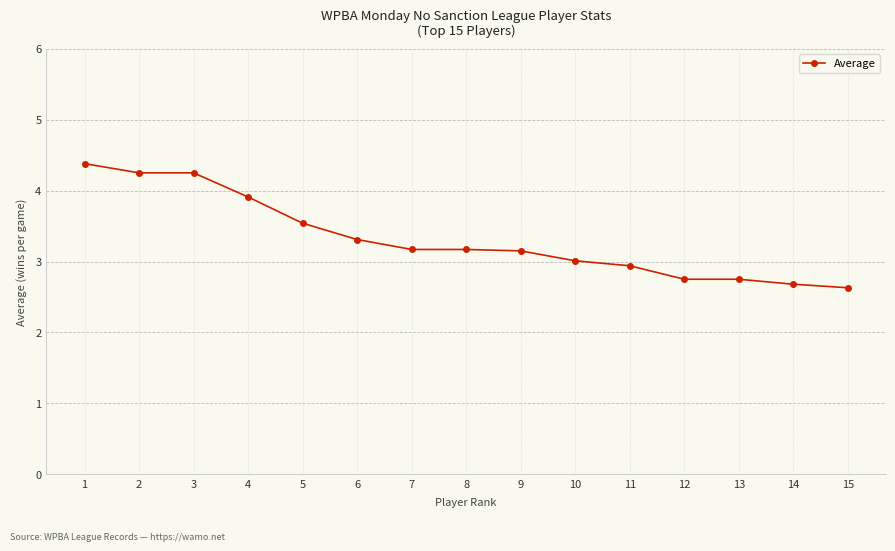

How many series are shown in this chart?

1